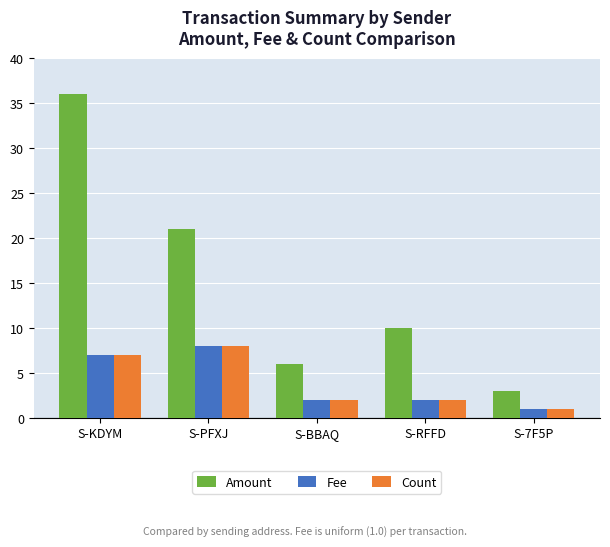

Is it true that Fee equals 2 at S-RFFD?

True